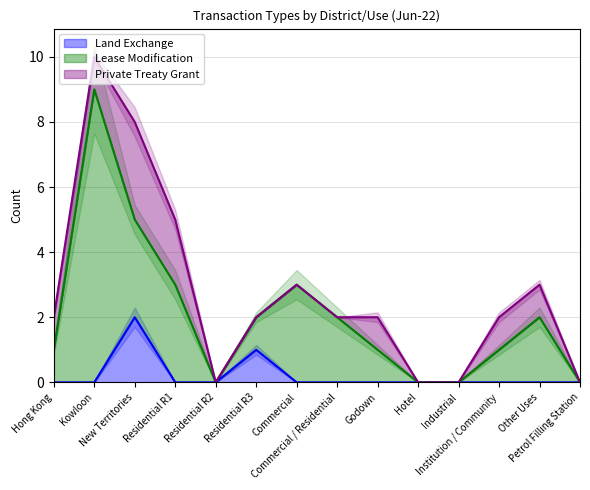

Reading left to right, list all the values displayed in this chart.

Land Exchange: 0	0	2	0	0	1	0	0	0	0	0	0	0	0
Lease Modification: 1	9	3	3	0	1	3	2	1	0	0	1	2	0
Private Treaty Grant: 1	1	3	2	0	0	0	0	1	0	0	1	1	0